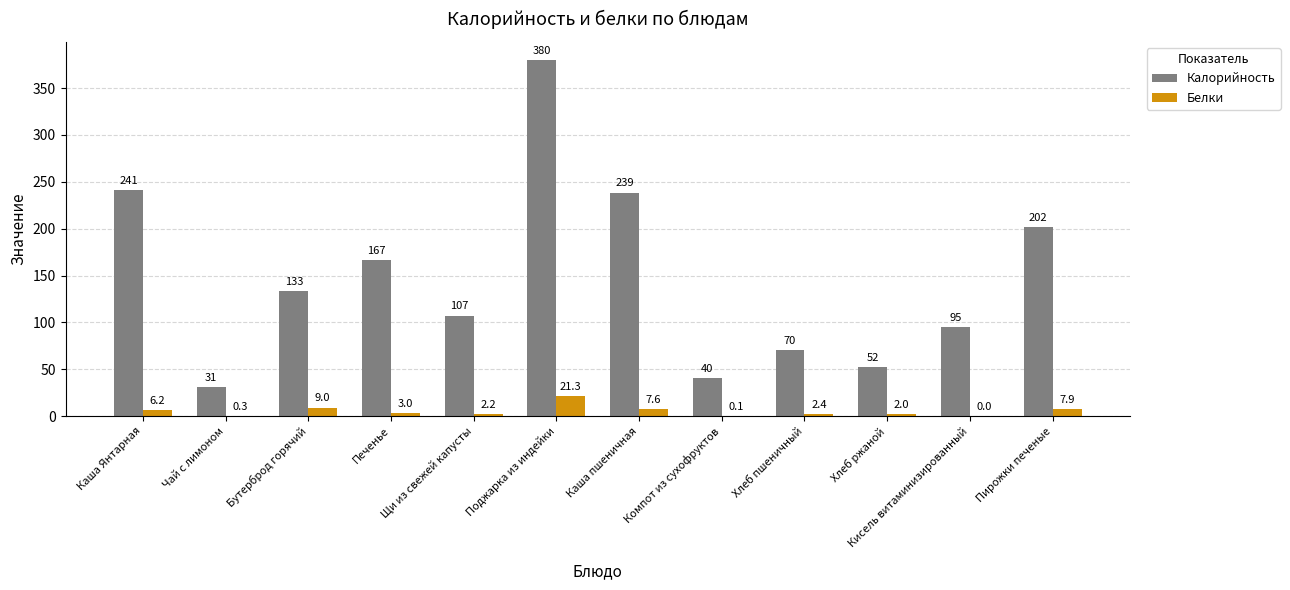

What is the greatest value displayed?

380.3